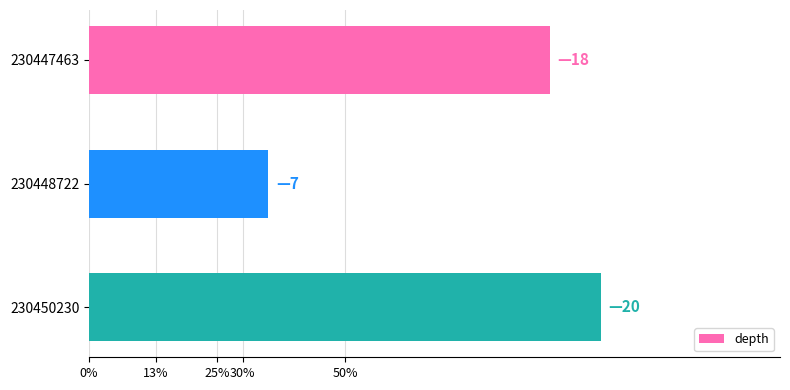

Are the bars grouped side by side (vs. stacked)?

No